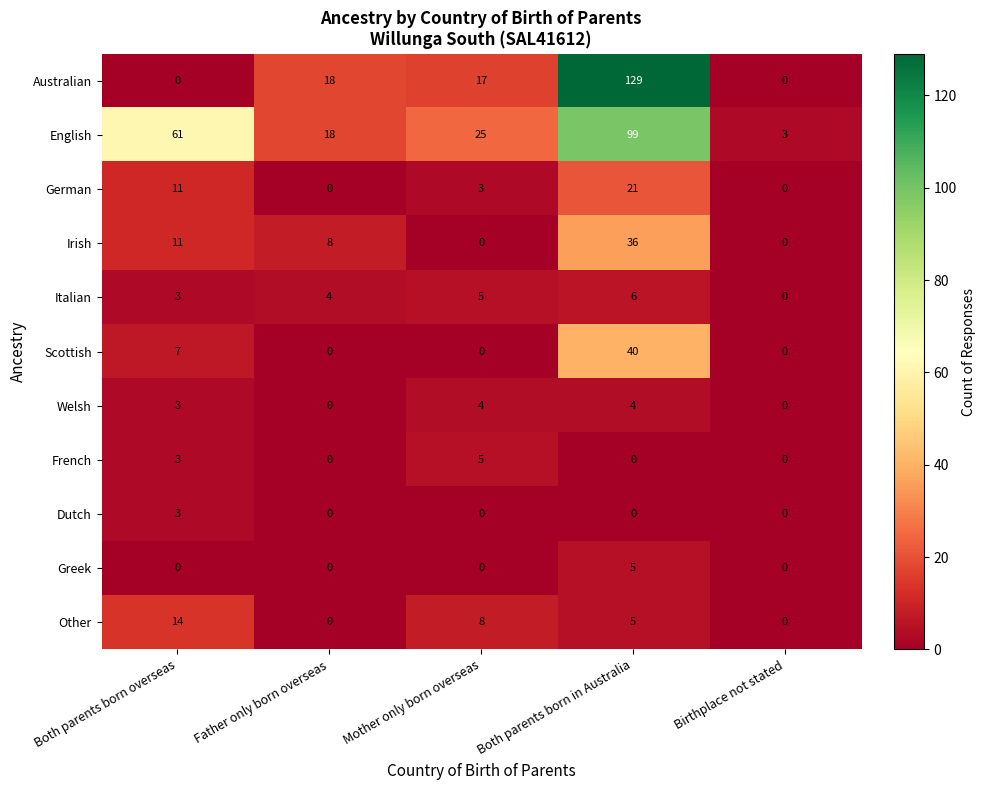

Which series has the largest total across all categories?

English